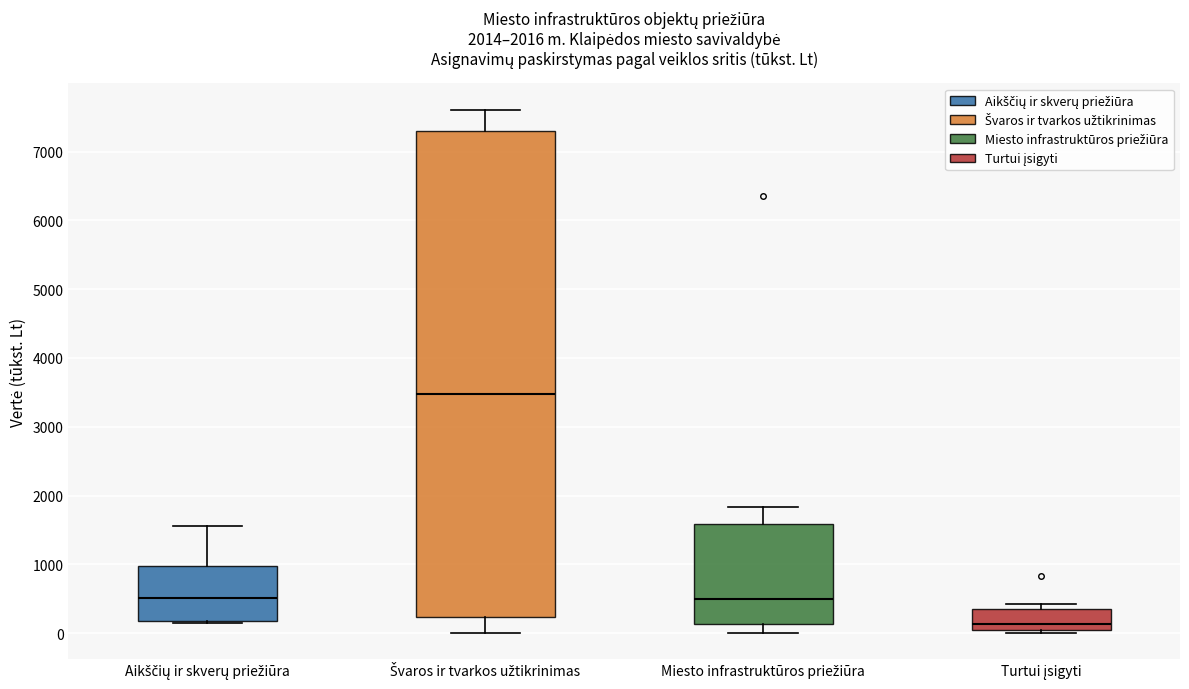

Which box has the highest median line?

Švaros ir tvarkos užtikrinimas